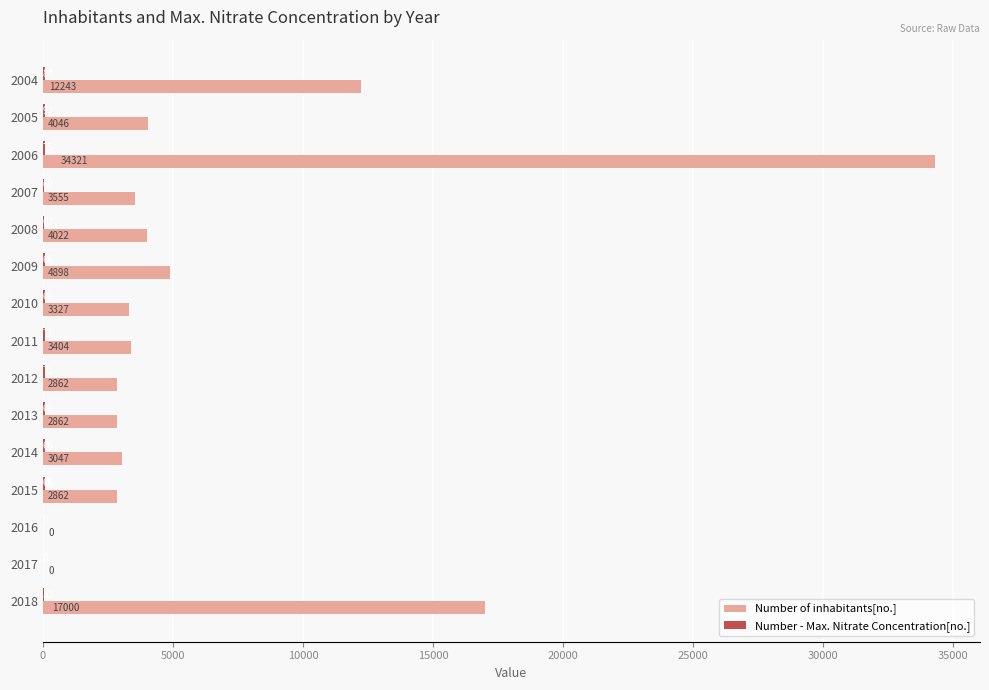

Between 2007 and 2010, which series saw the biggest shift?

Number of inhabitants[no.]